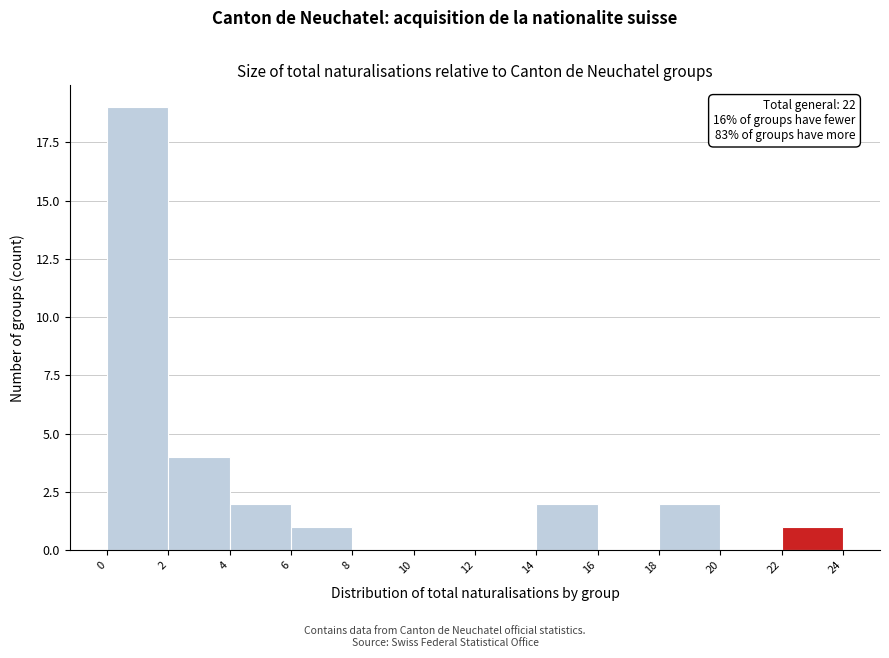

Over which range of the x-axis is the bar tallest?

0 to 2